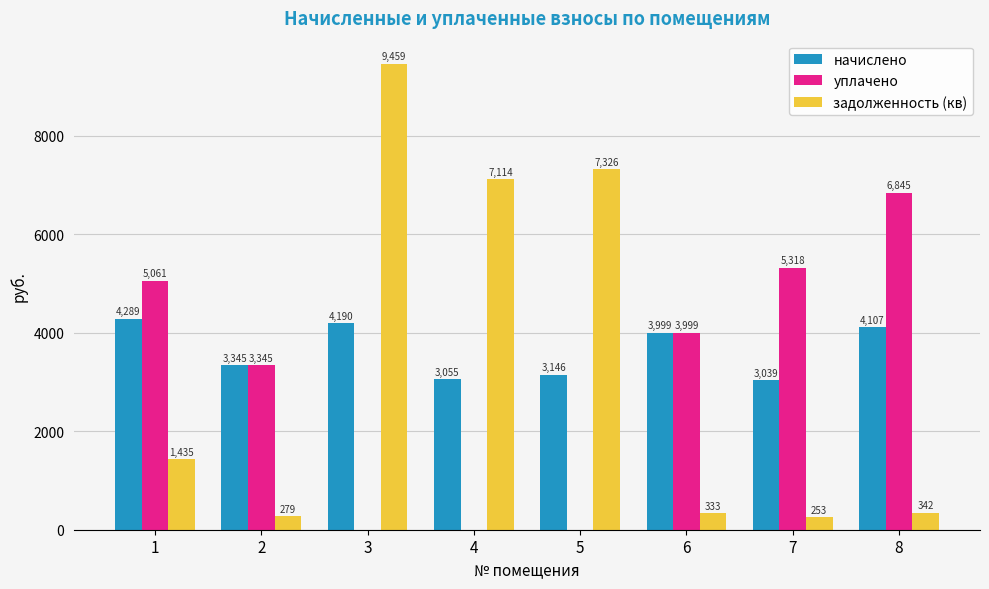

Where is задолженность (кв) nearest to the value 4856?

4